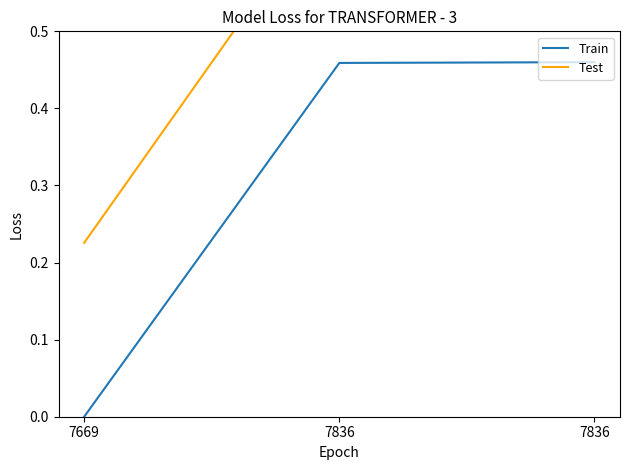

What is the sum of all Test values?

1.6